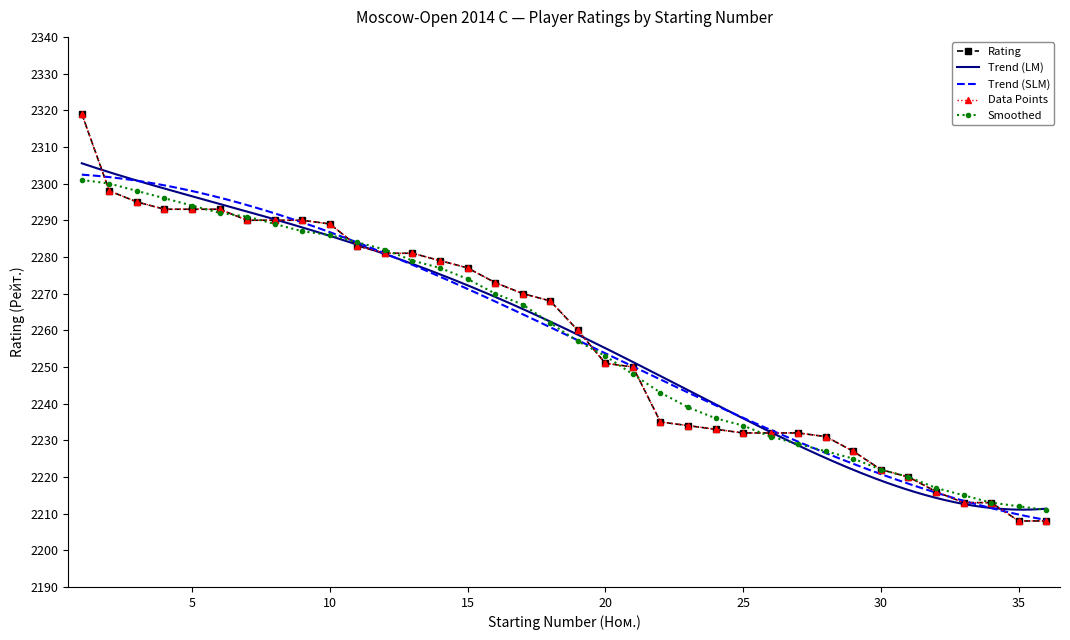

Which has a higher value, 14 or 25?

14